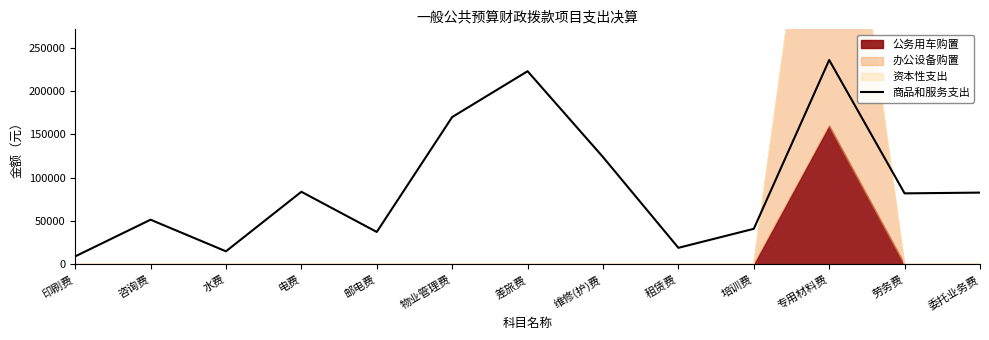

At which category does the data reach its first local peak?

咨询费